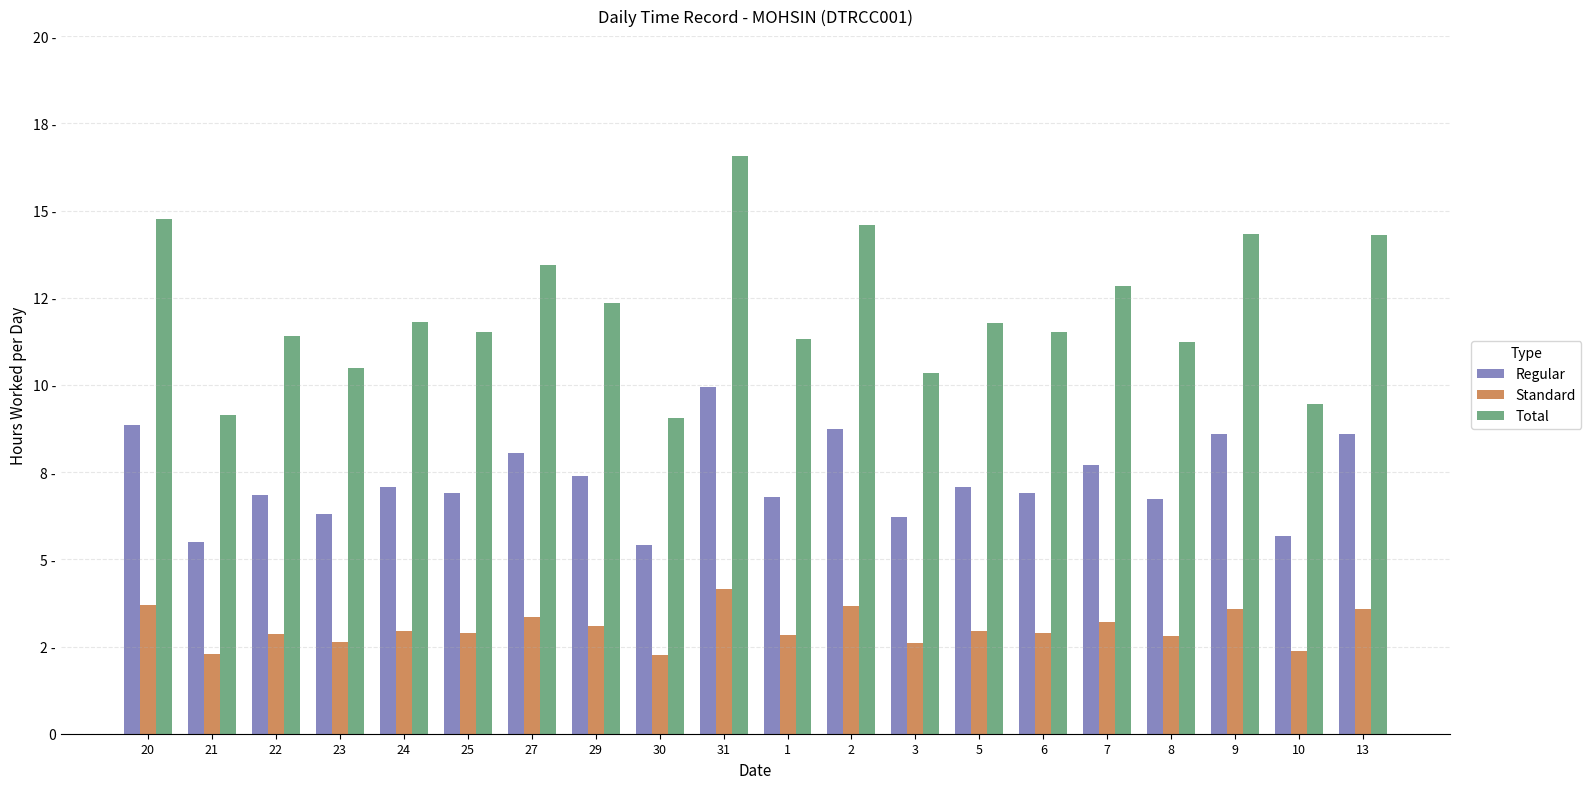

Does the chart contain stacked bars?

No